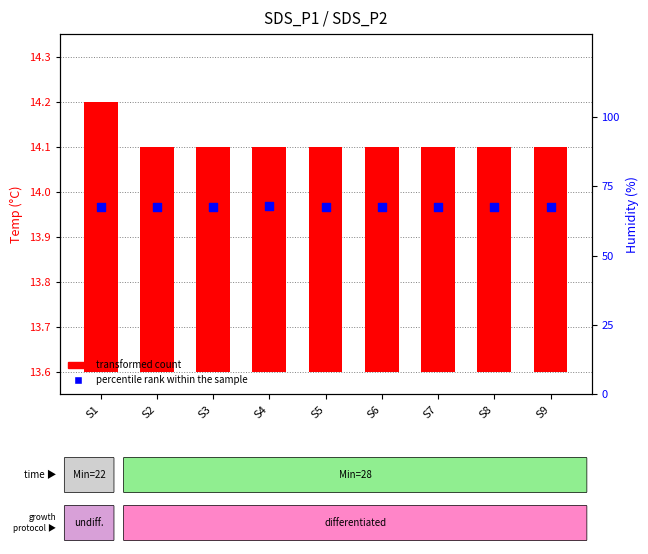

What are all the series names shown in the legend?

transformed count, percentile rank within the sample